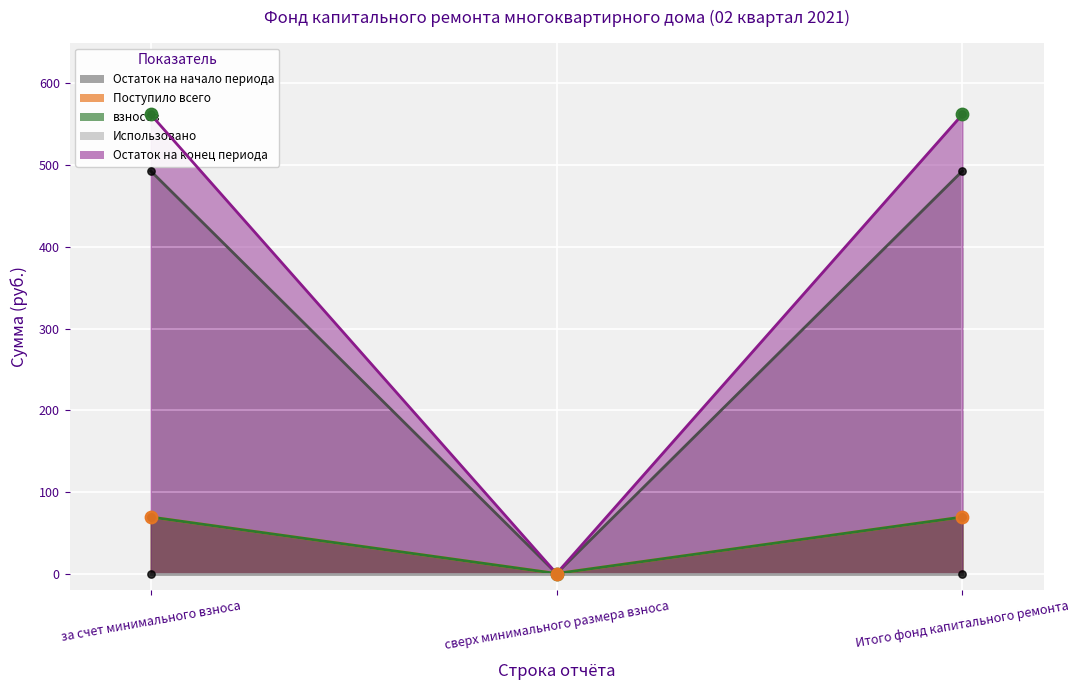

What is the total value across all series at Итого фонд капитального ремонта?

631.2